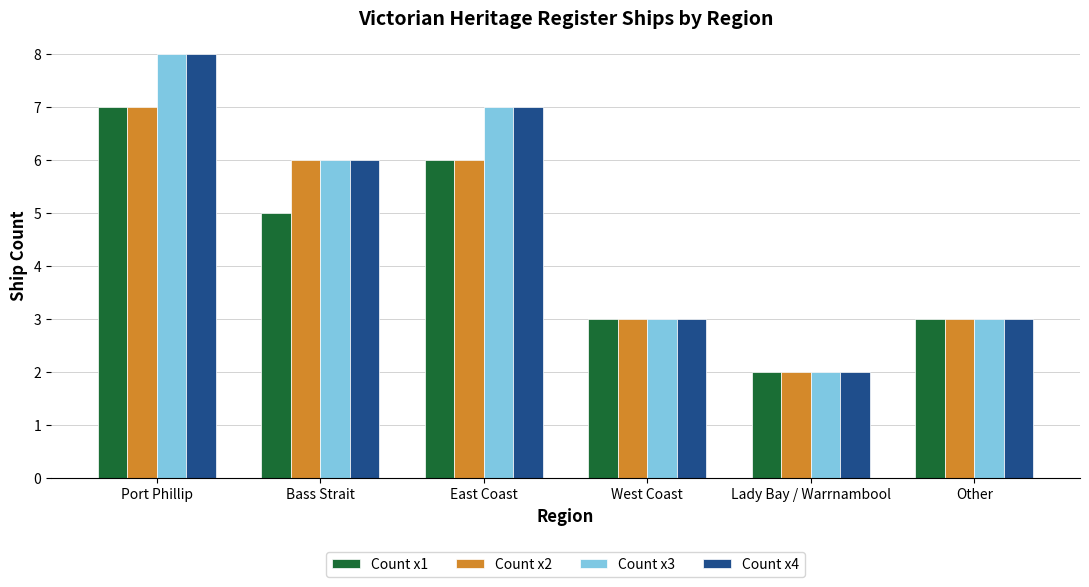

Count the number of data series in this chart.

4